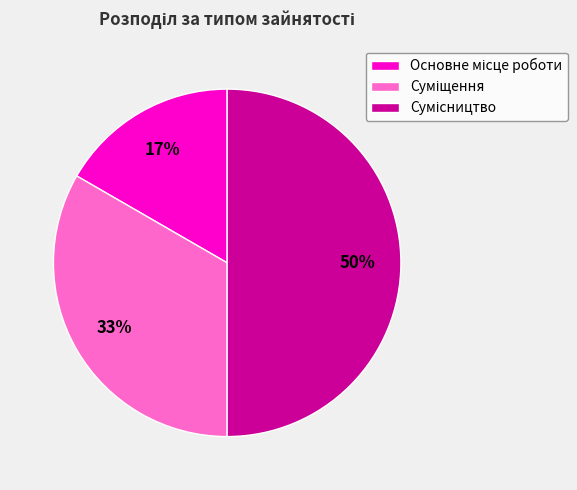

To the nearest percent, what is the difference between the largest and smallest slice percentages?

33%